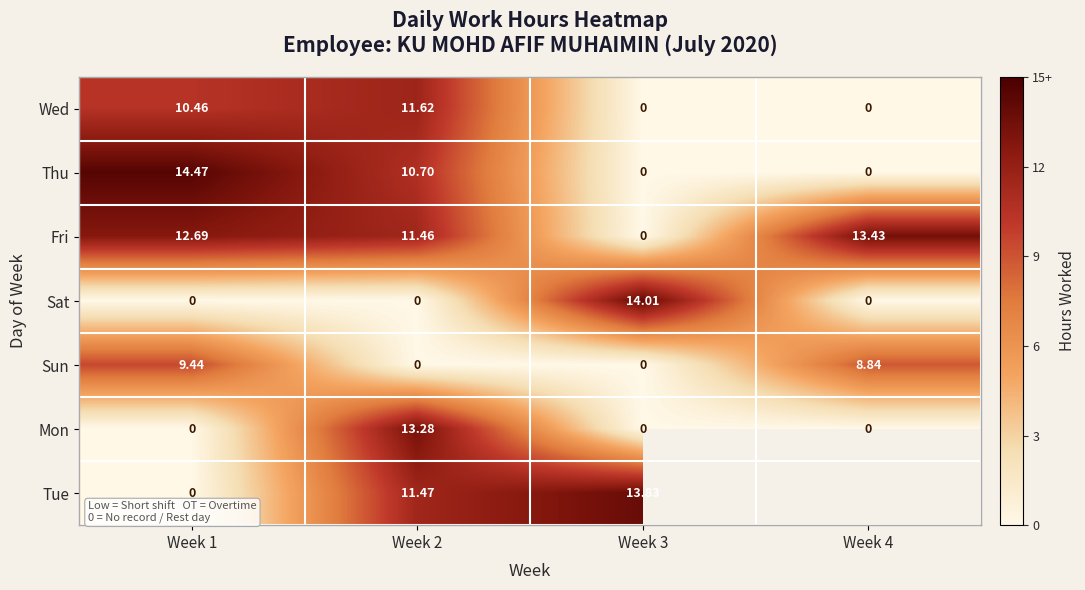

The value of Sun at Week 3 is 0.0. True or false?

True